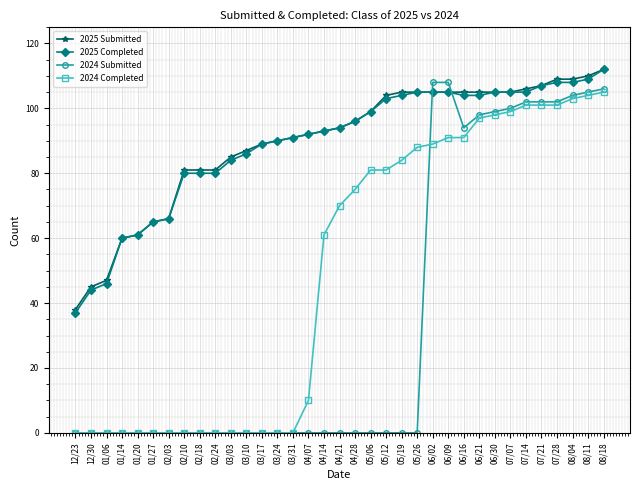

At which label is 2024 Submitted closest to 54?

06/16